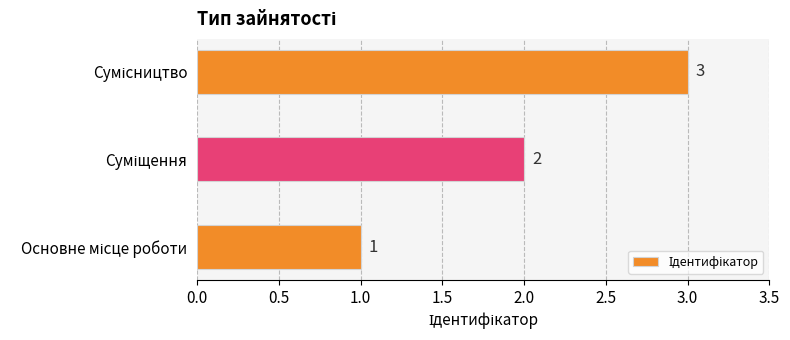

What is the maximum value shown in the chart?

3